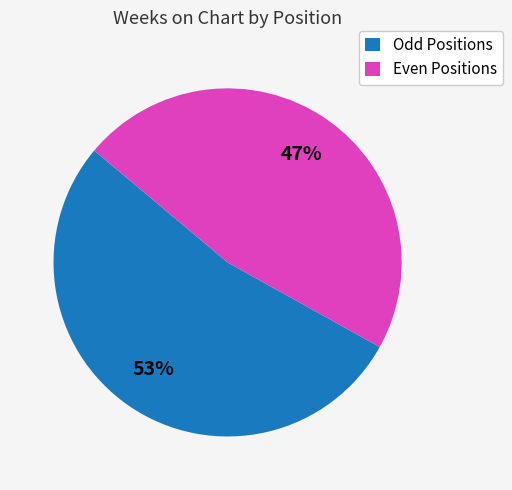

Rank the categories by value from lowest to highest.

Even Positions, Odd Positions